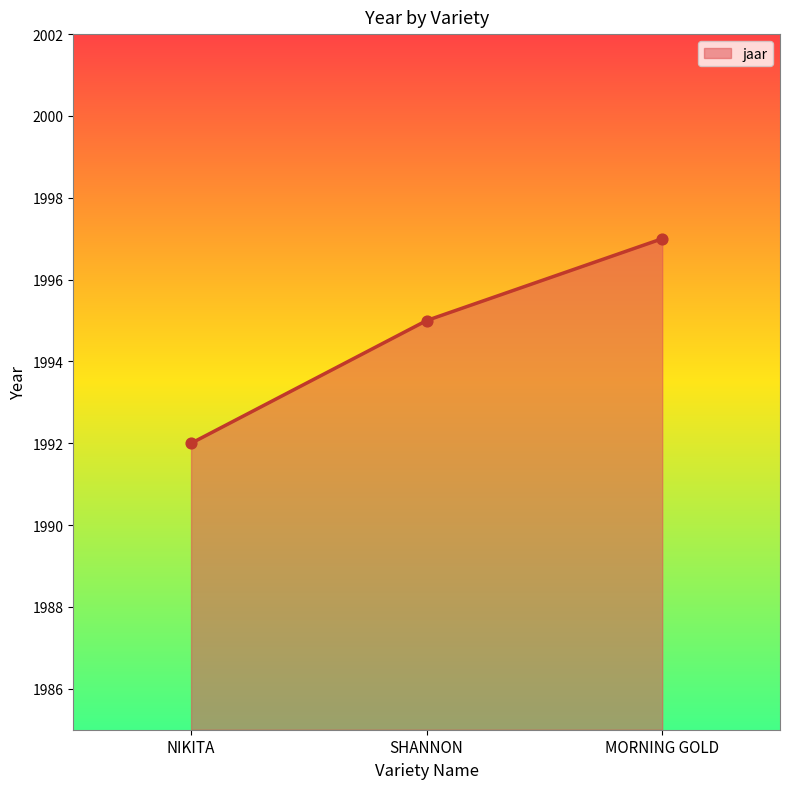

What is the change in value from SHANNON to MORNING GOLD?

+2